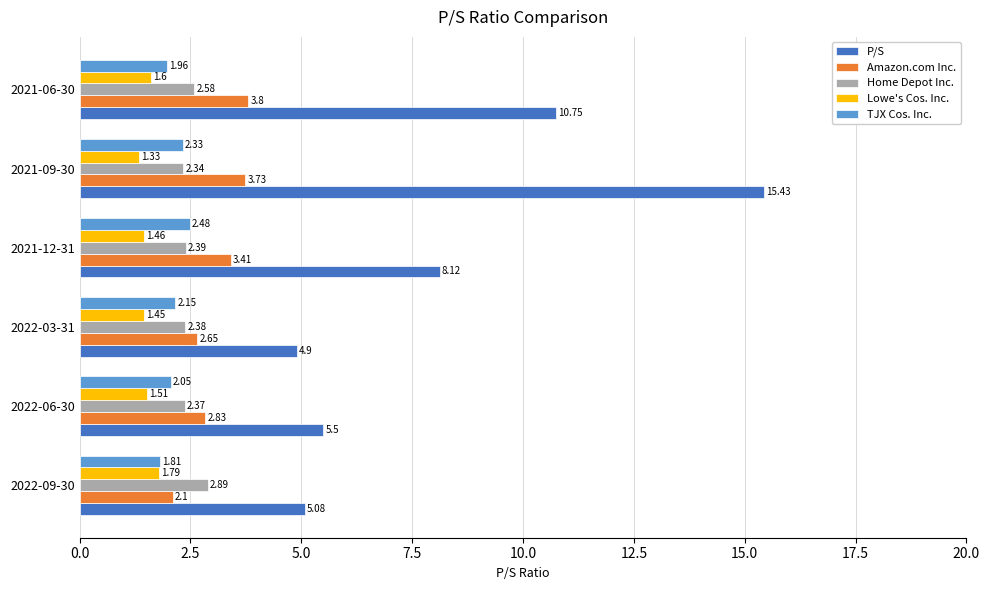

Which series has the largest range (max minus min)?

P/S